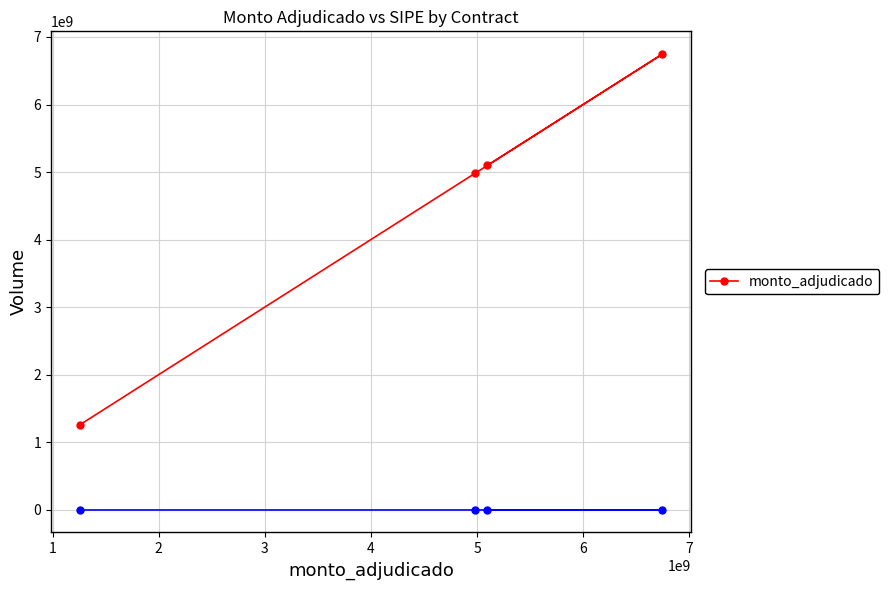

What is the difference between the second highest and minimum values?

3838922000